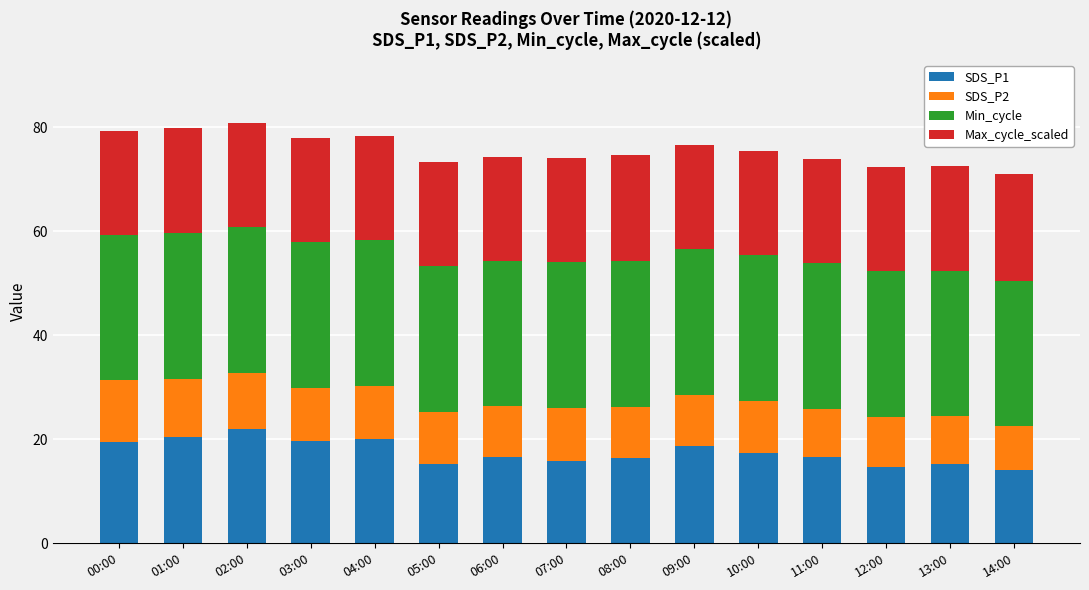

Are the bars grouped side by side (vs. stacked)?

No